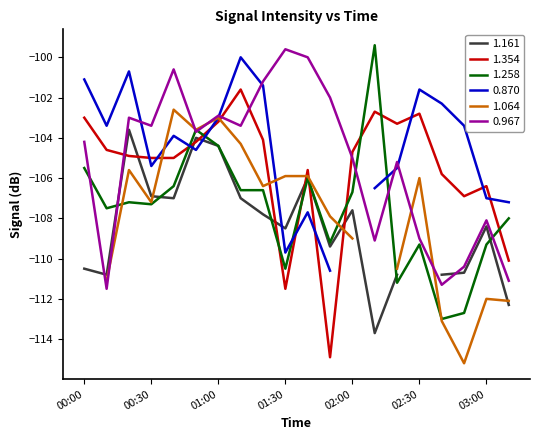

Read the 0.967 value at 00:20.

-103.0